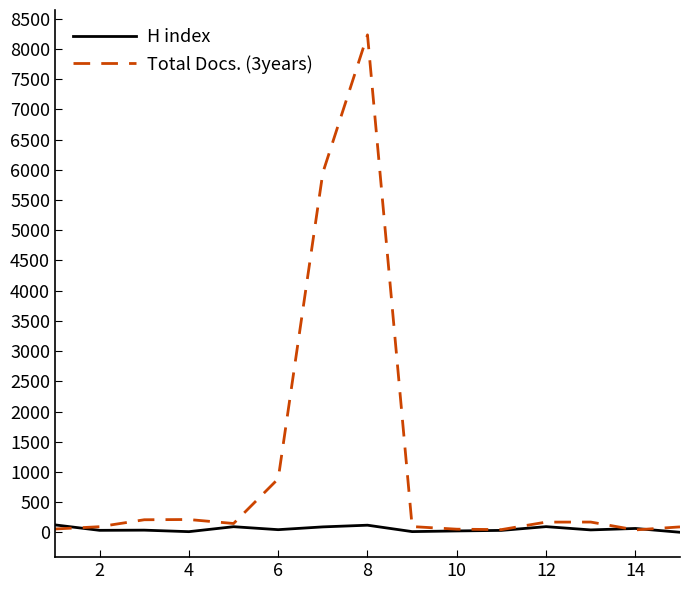

Which series has the largest range (max minus min)?

Total Docs. (3years)